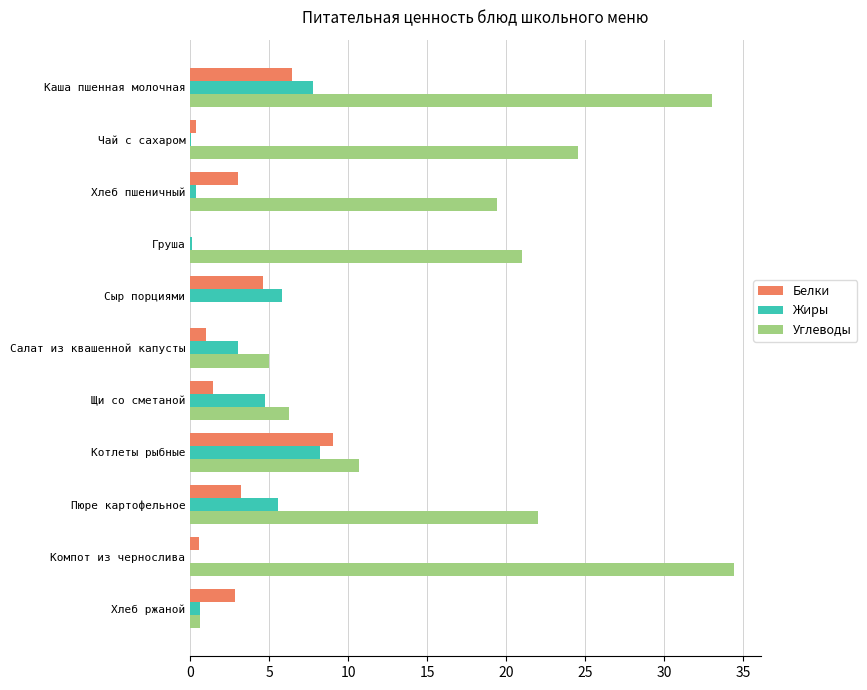

The Жиры series shows 4.8 at Щи со сметаной. True or false?

True